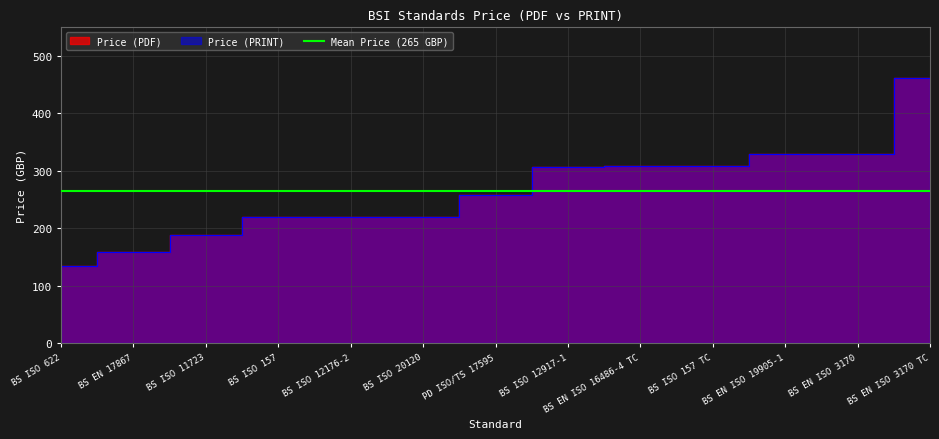

What is the minimum value shown in the chart?

134